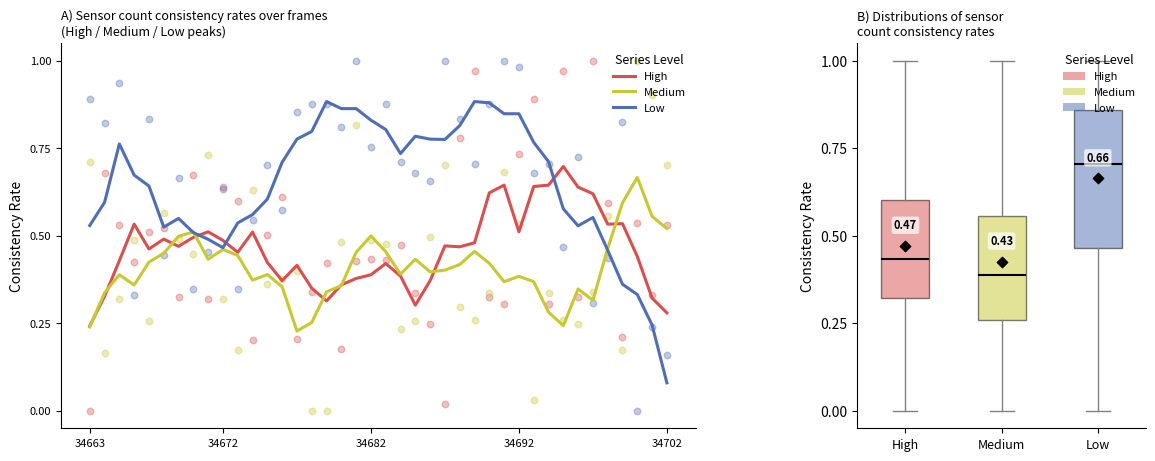

At how many categories does at least one series exceed 0?

40